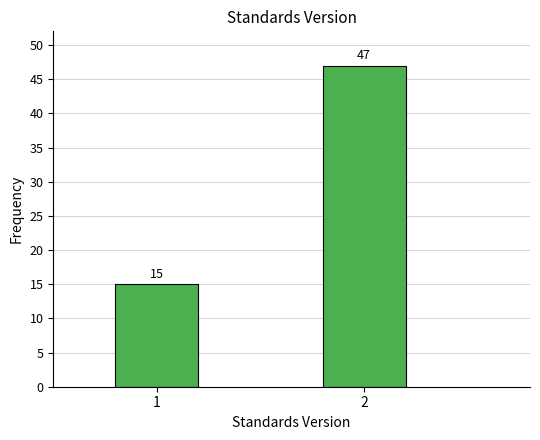

Reading right to left, transcribe all the data shown in this chart.

2=47	1=15